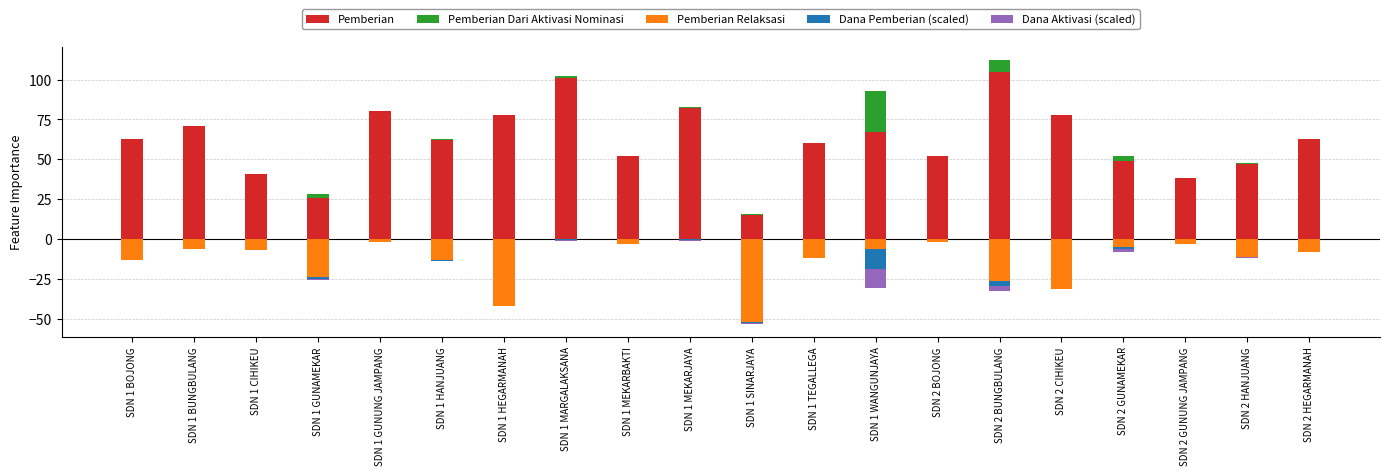

Which series has the widest spread of values?

Pemberian